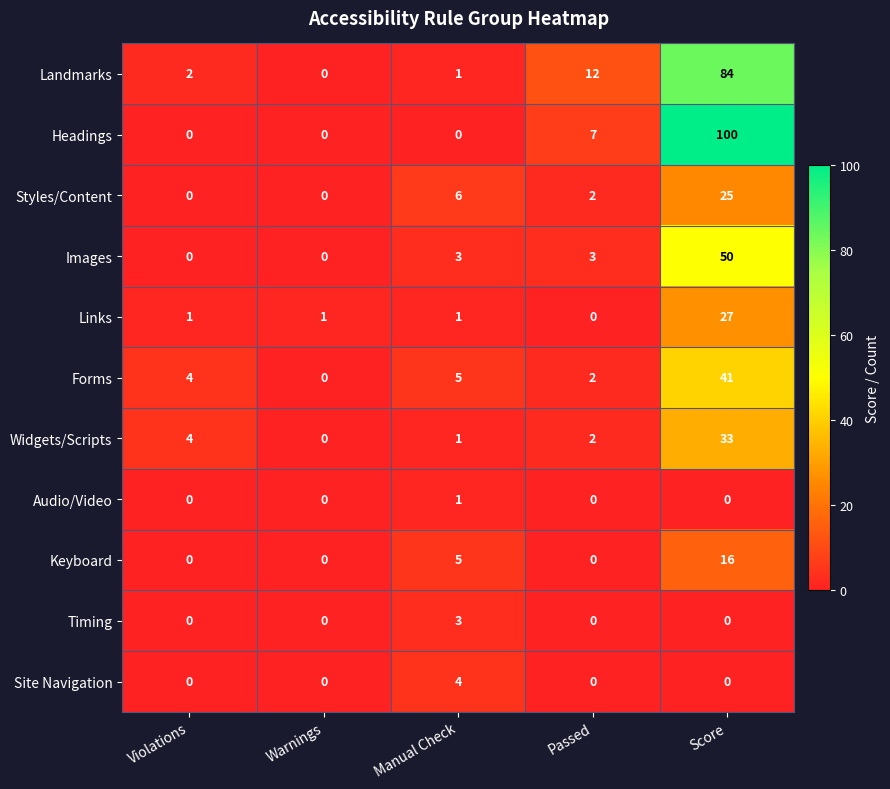

How many positive values does the Widgets/Scripts series have?

4